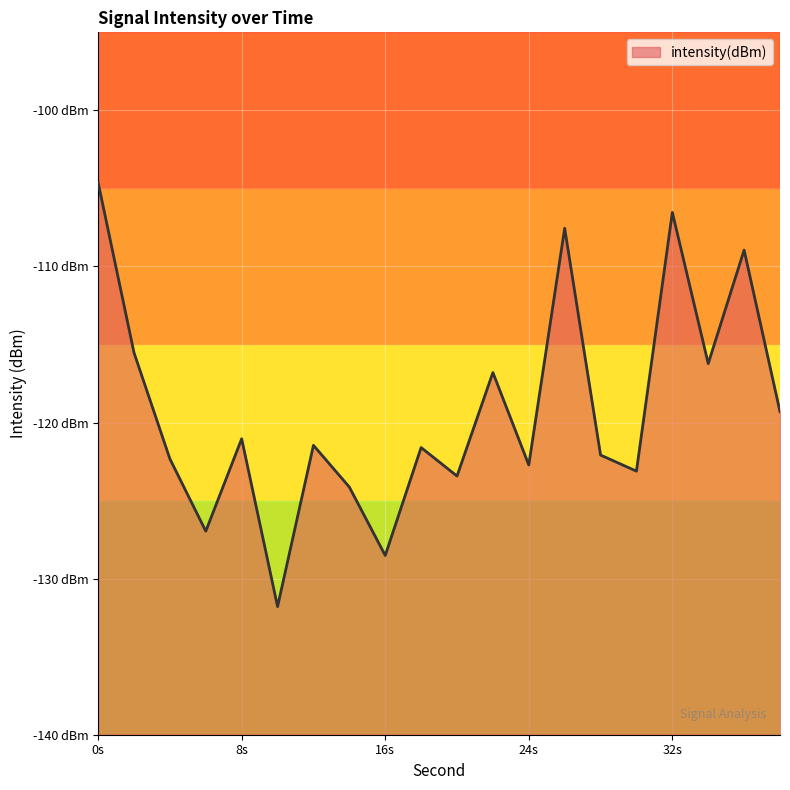

What is the value of the 5th point from the left?

-121.0